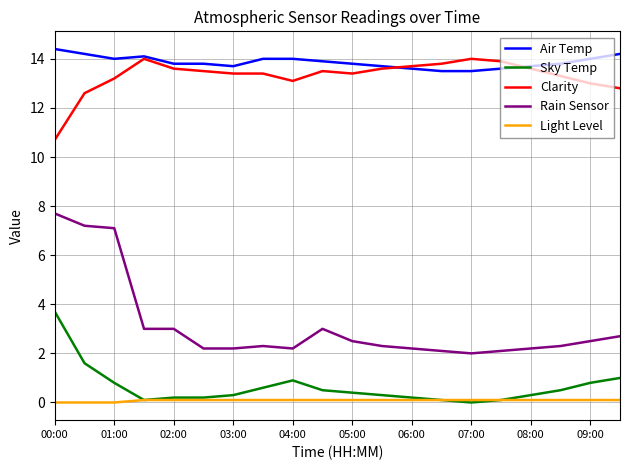

What is the greatest value displayed?

14.4